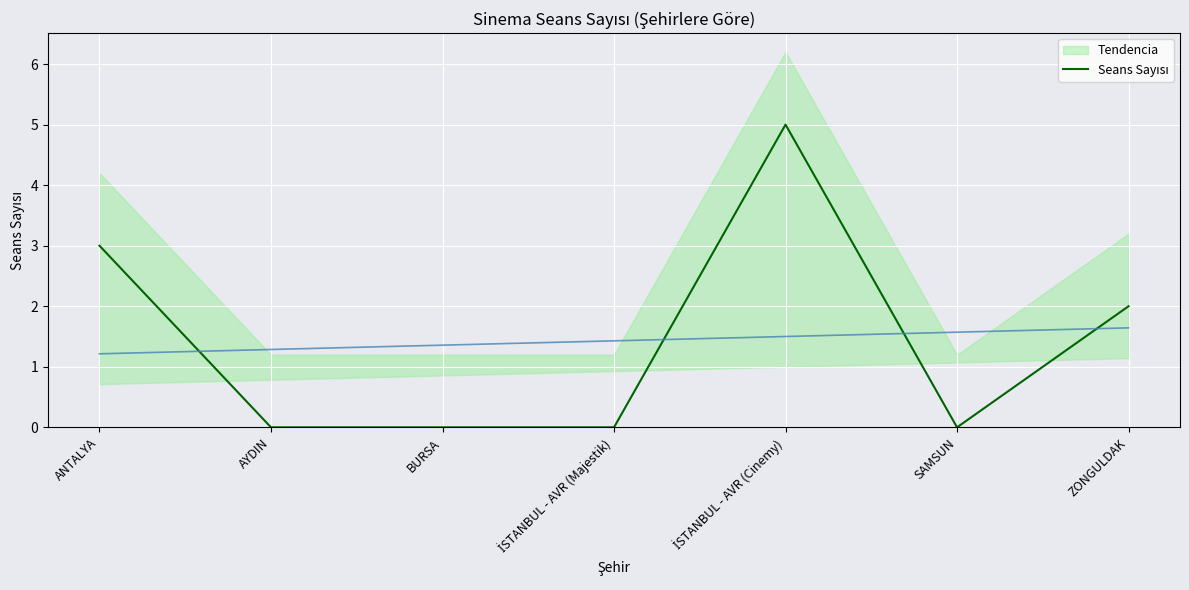

Reading right to left, extract all data points from this chart.

2	0	5	0	0	0	3